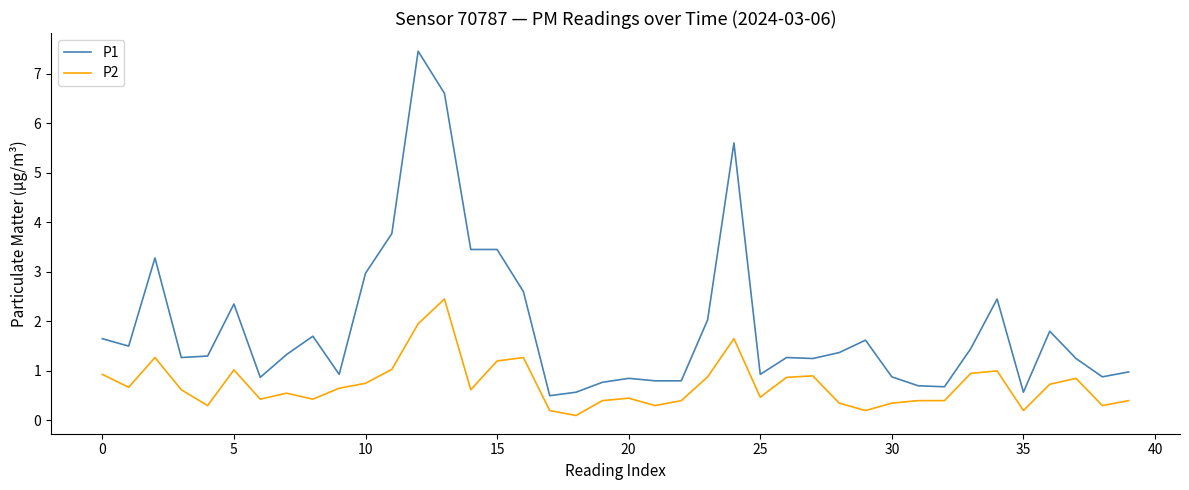

What is the maximum value shown in the chart?

7.5